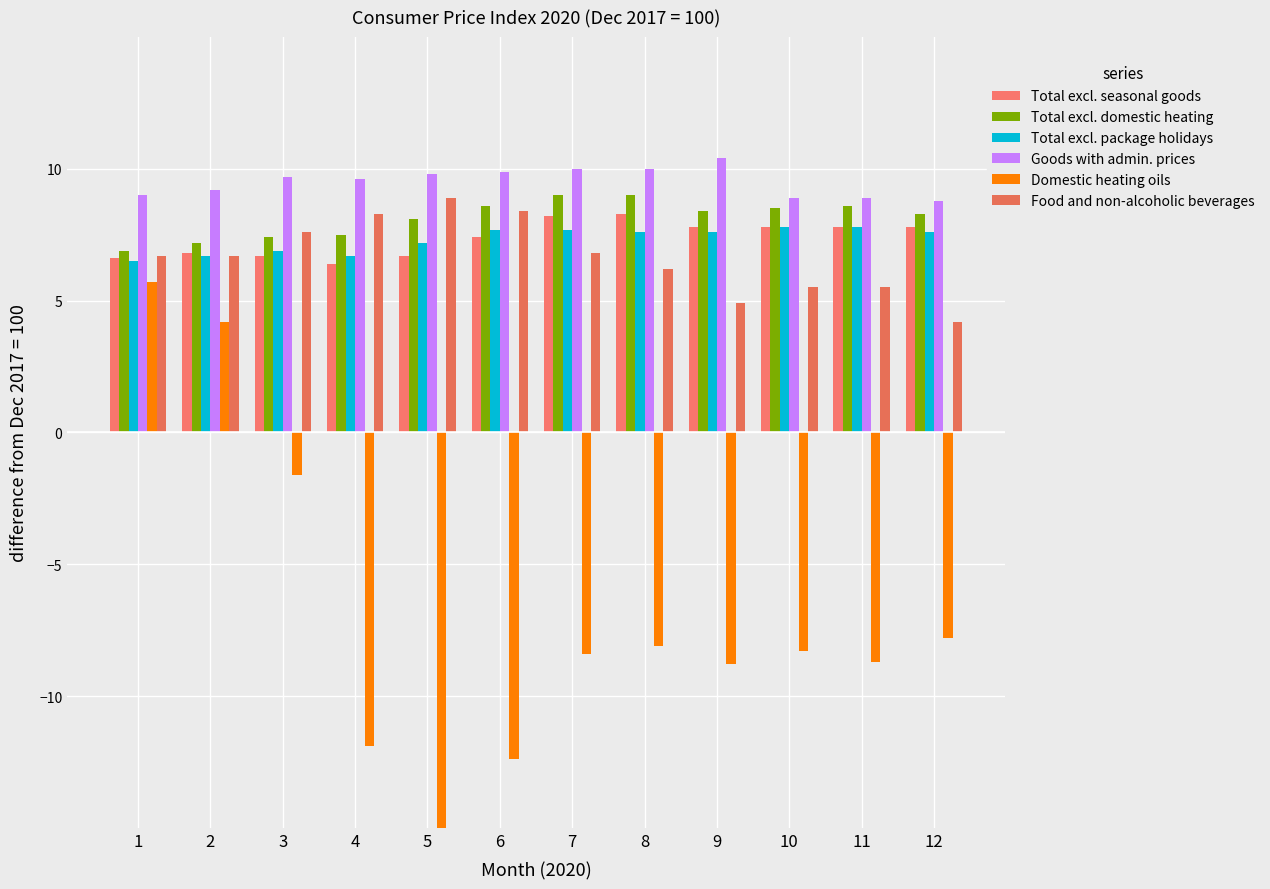

At which label does Food and non-alcoholic beverages first exceed 6?

1